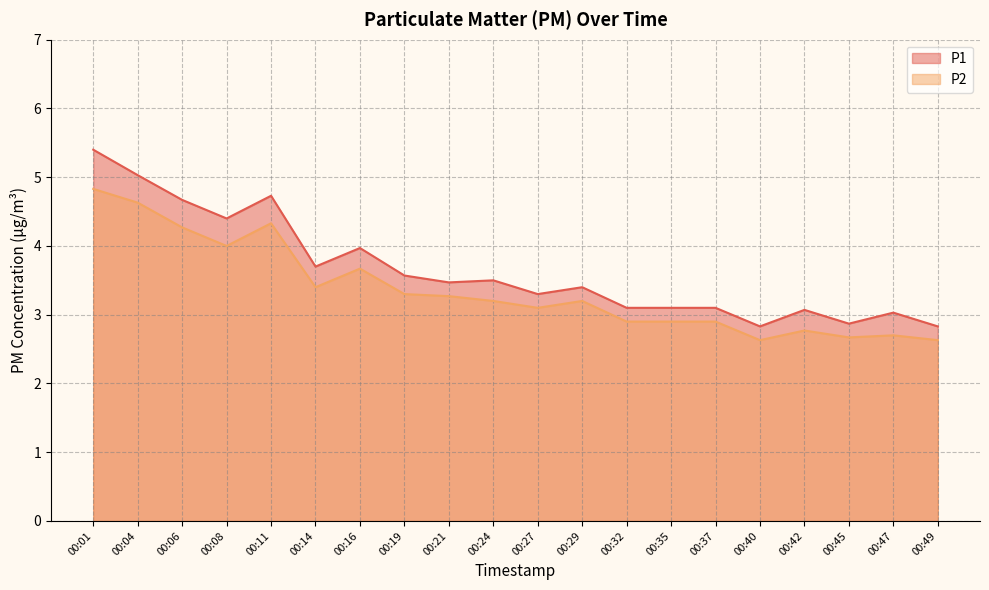

Between 00:04 and 00:37, which is larger?

00:04